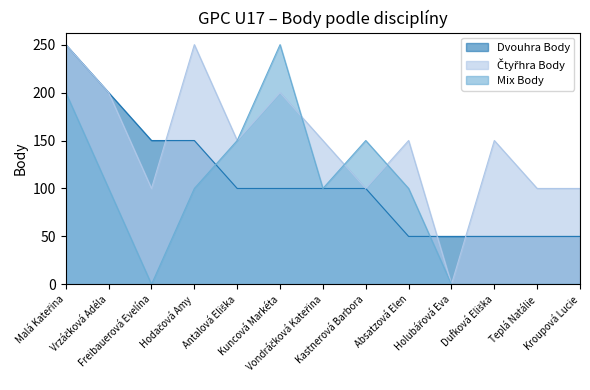

How many lines are shown in the chart?

3